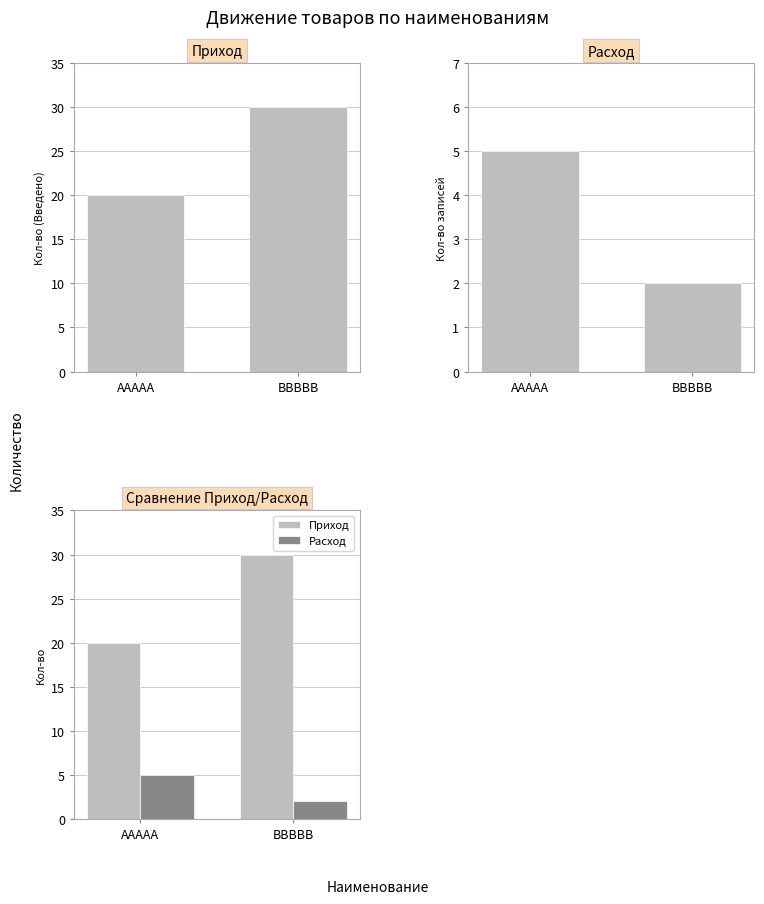

Where is Приход nearest to the value 25?

ААААА